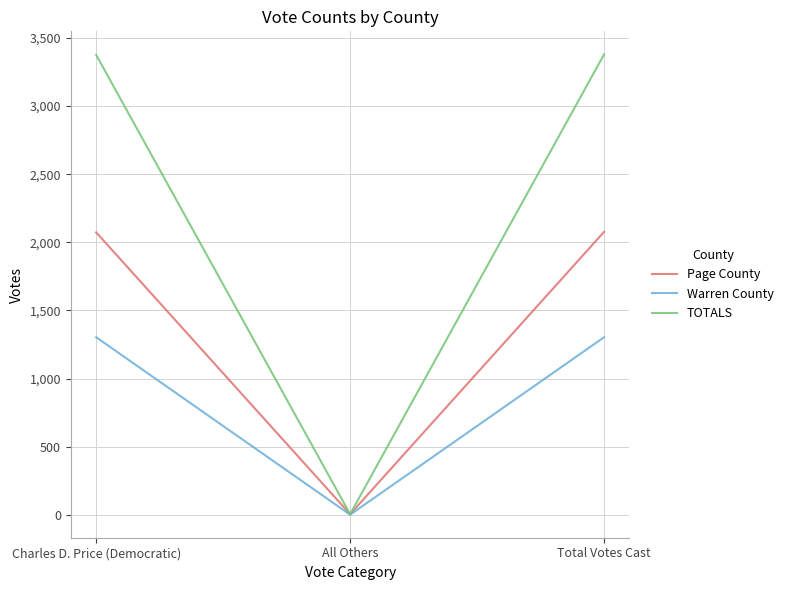

What position from the left is All Others?

2